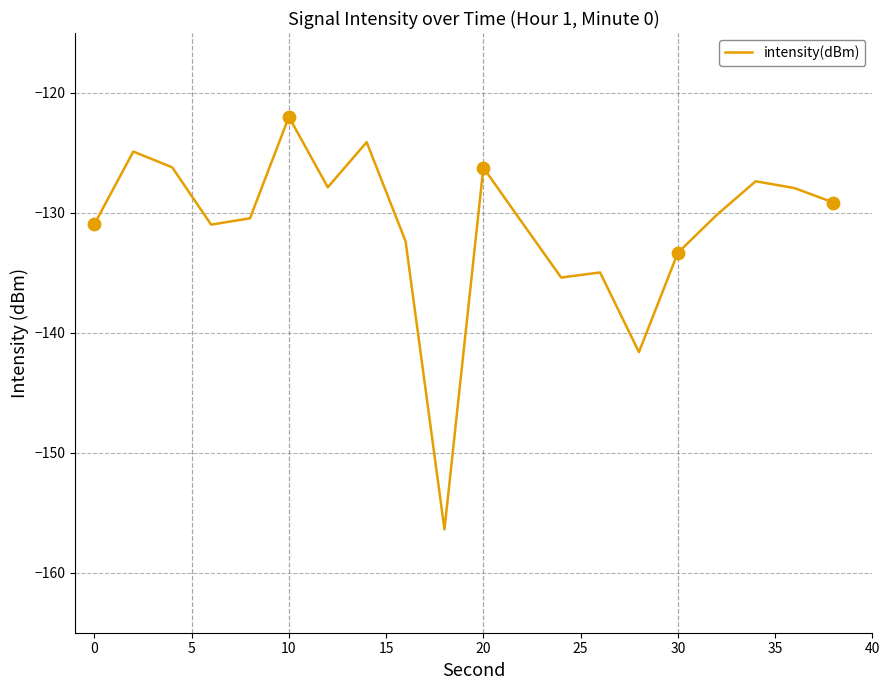

What is the difference between the maximum and minimum values?

34.4